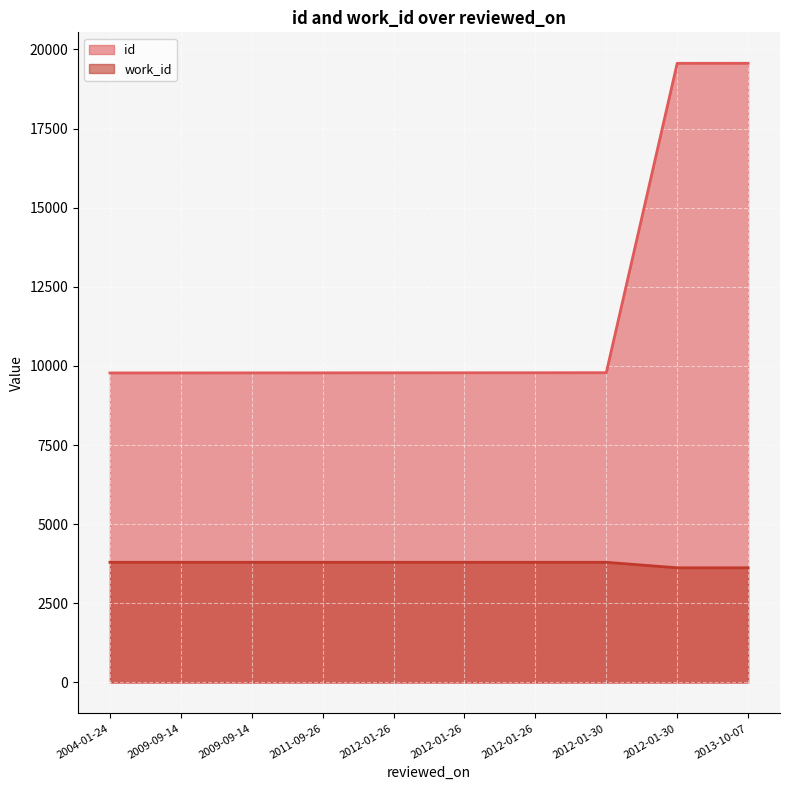

Where is id nearest to the value 14670?

2012-01-30